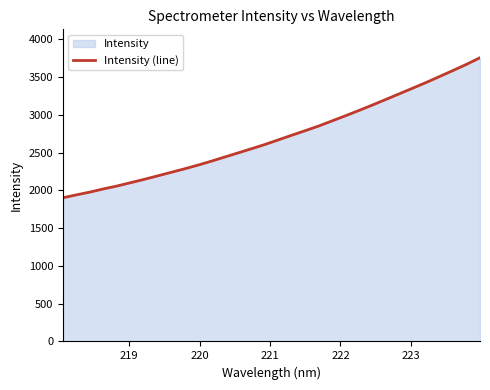

What is the smallest value displayed?

1902.8